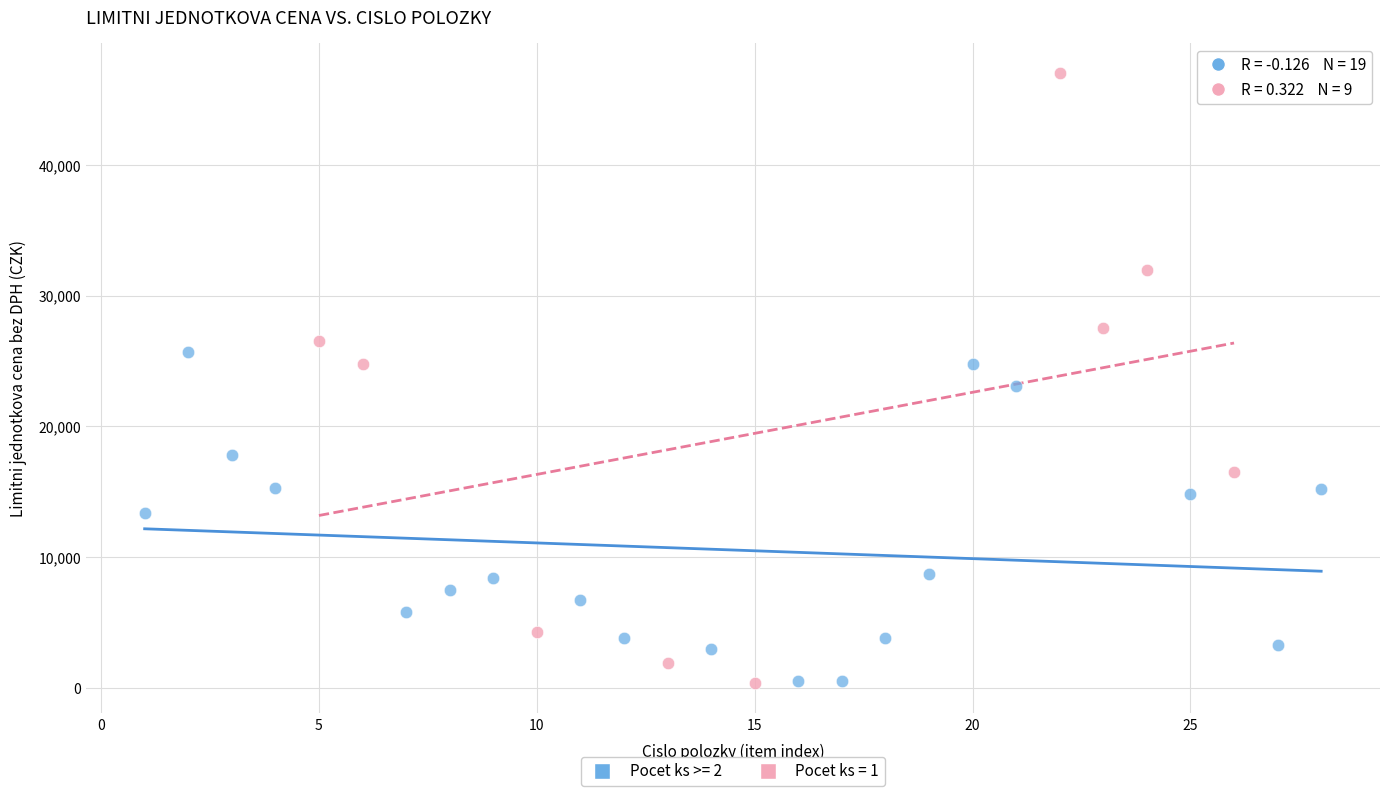

What are all the series names shown in the legend?

Pocet ks >= 2, Pocet ks = 1